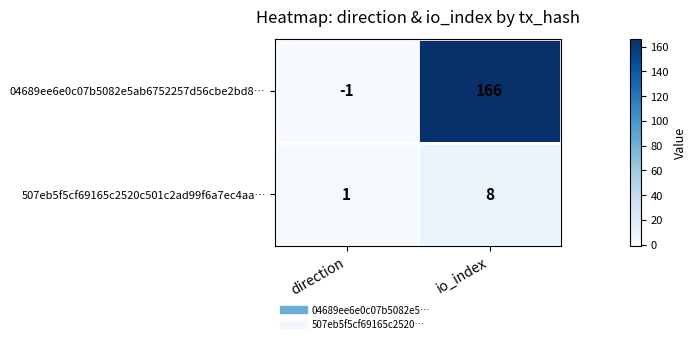

At how many categories does at least one series exceed 91?

1